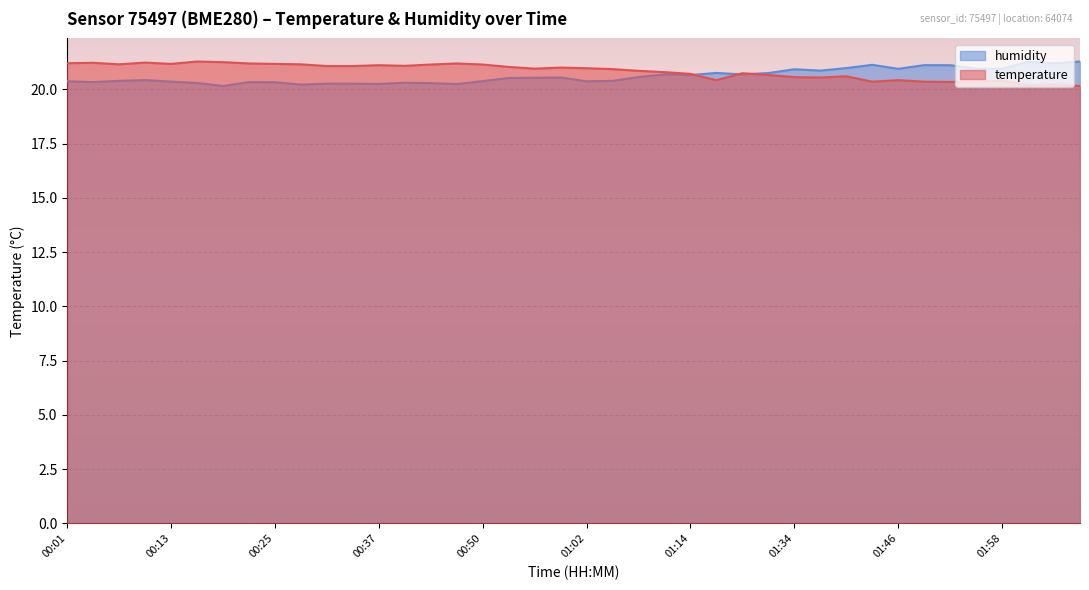

True or false: temperature has a value of 13.3 at 01:02.

False